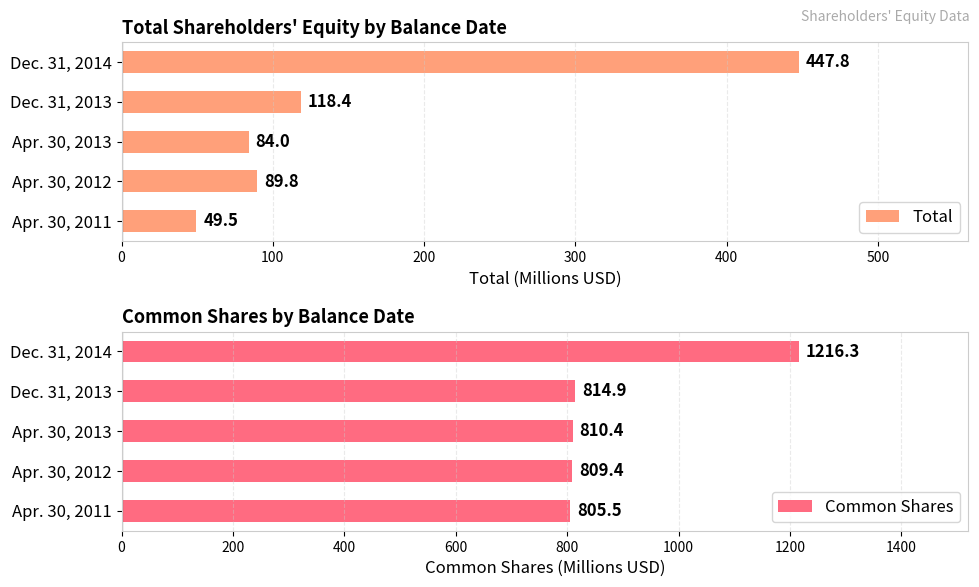

What is the average value of the Total series?

157.9